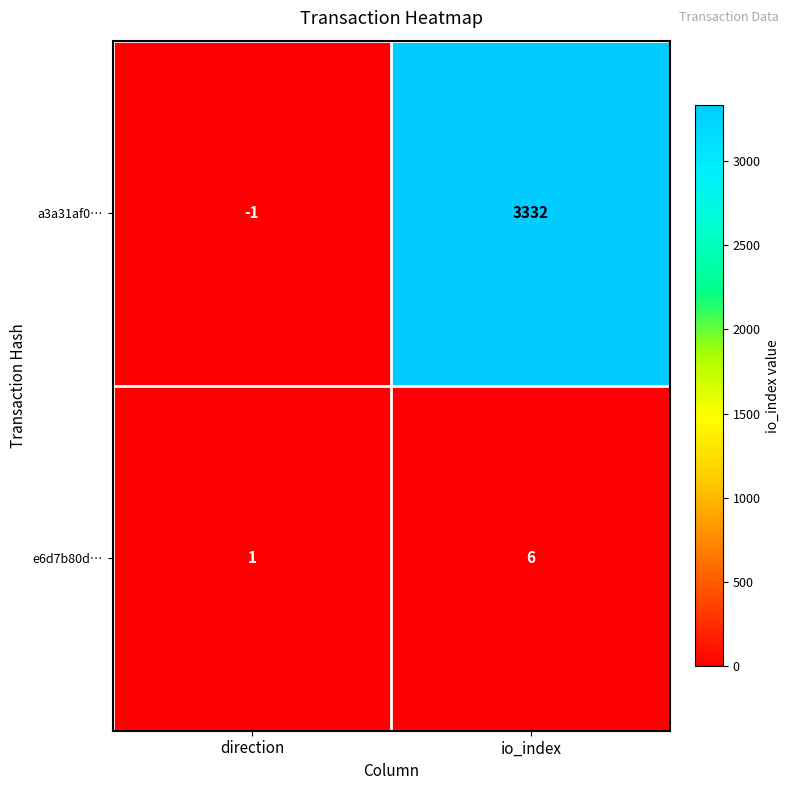

How many values in a3a31af0… are below zero?

1